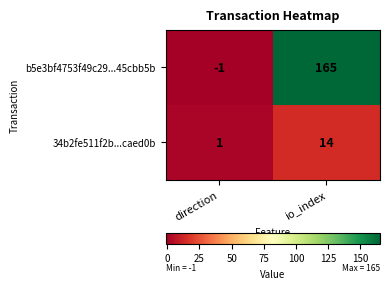

Is it true that b5e3bf4753f49c29...45cbb5b equals 165 at io_index?

True